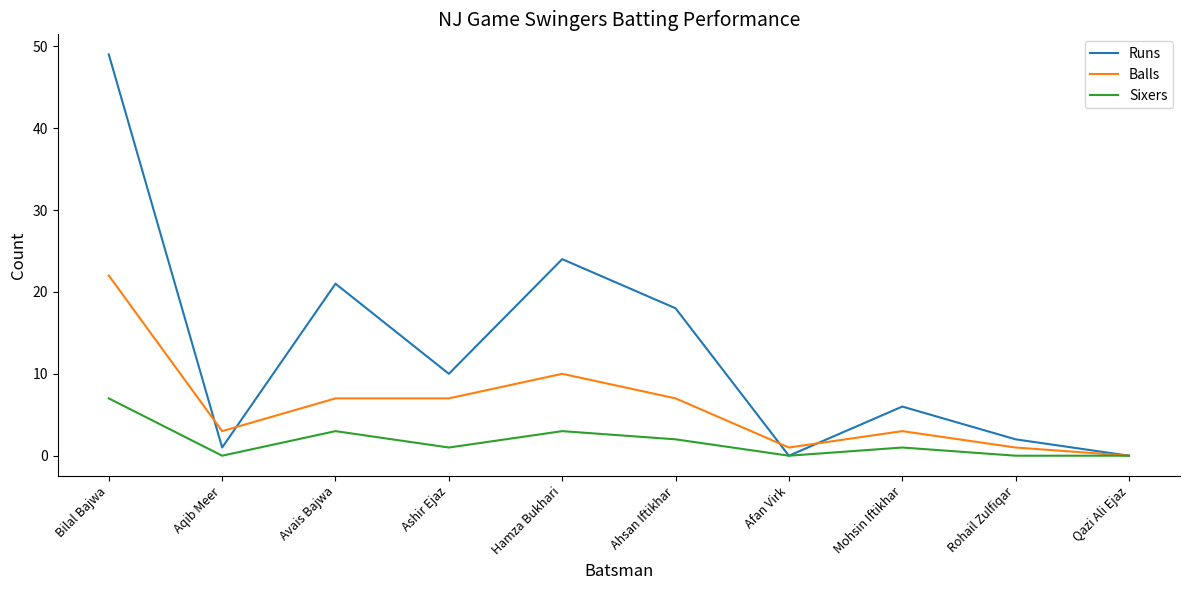

True or false: Balls and Runs cross at least once.

True